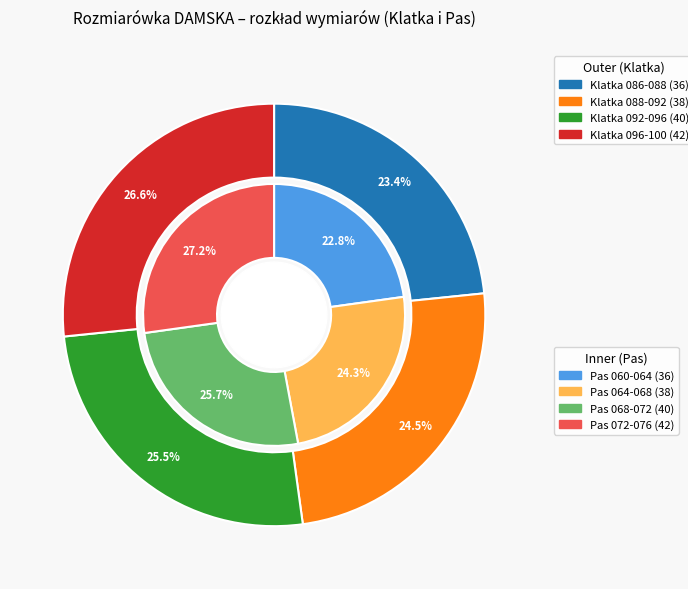

What is the ratio of the value at 36 to the value at 38?

0.9